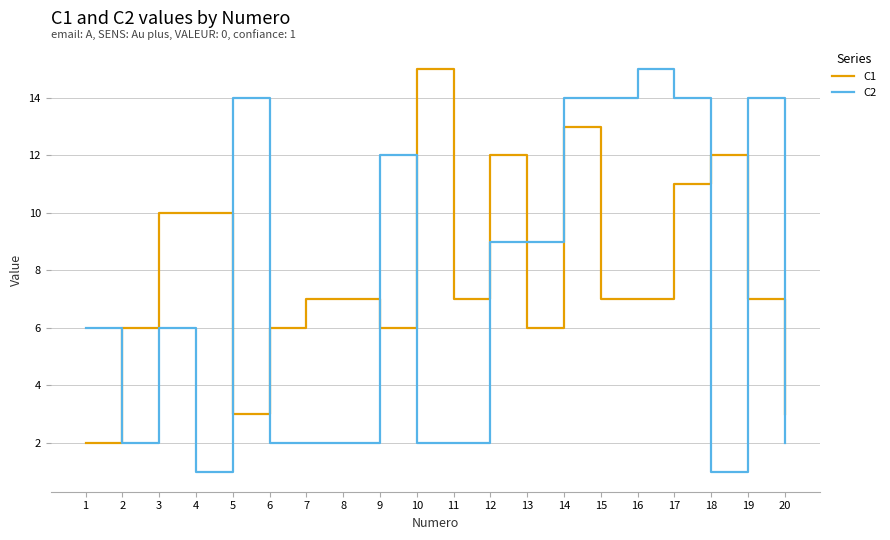

After their last crossing, which series has the higher values: C1 or C2?

C1